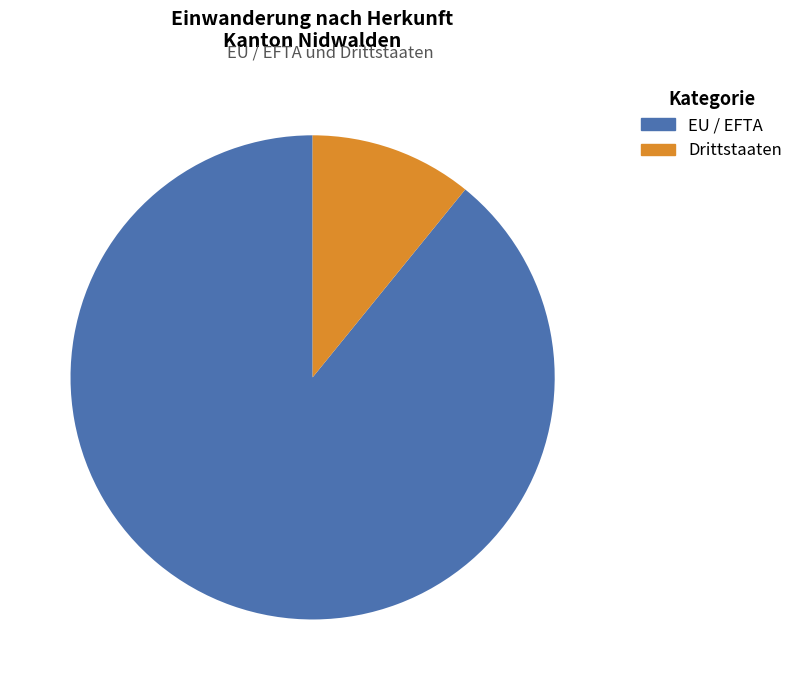

True or false: Drittstaaten accounts for 11% of the total.

True